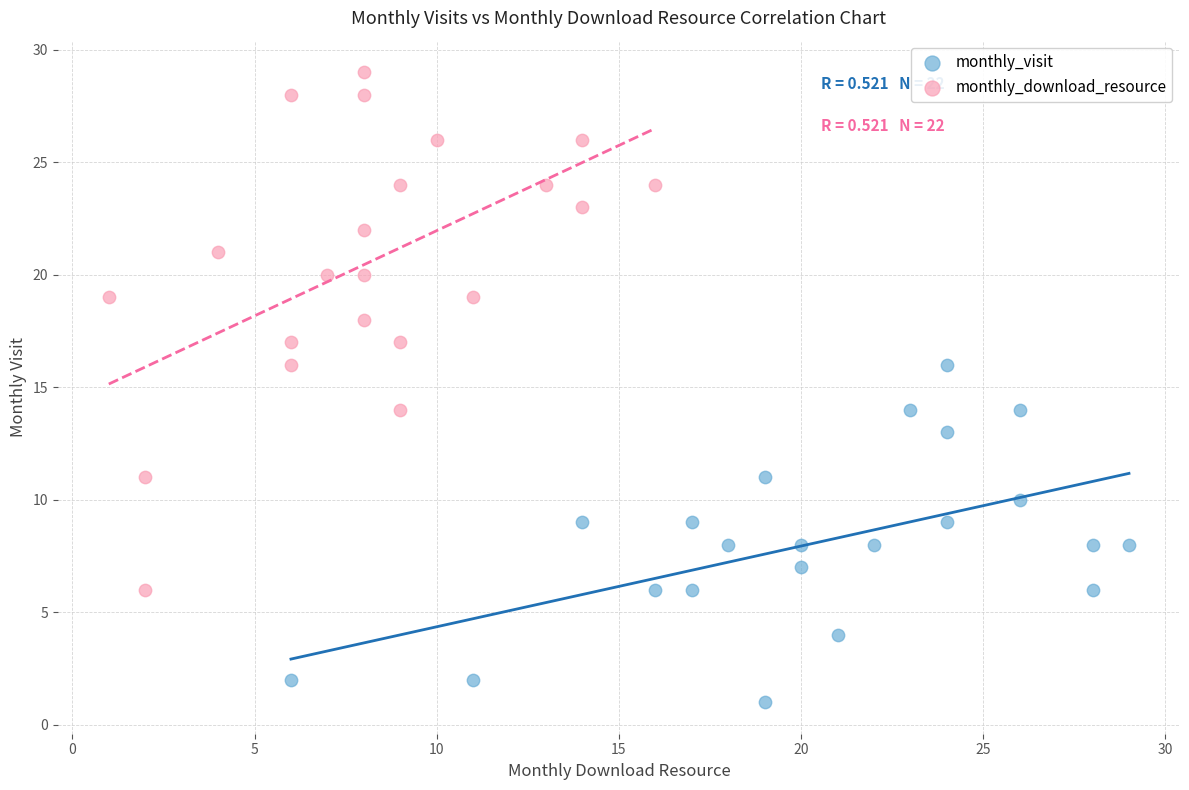

Which series has the largest Y range (max minus min)?

monthly_download_resource